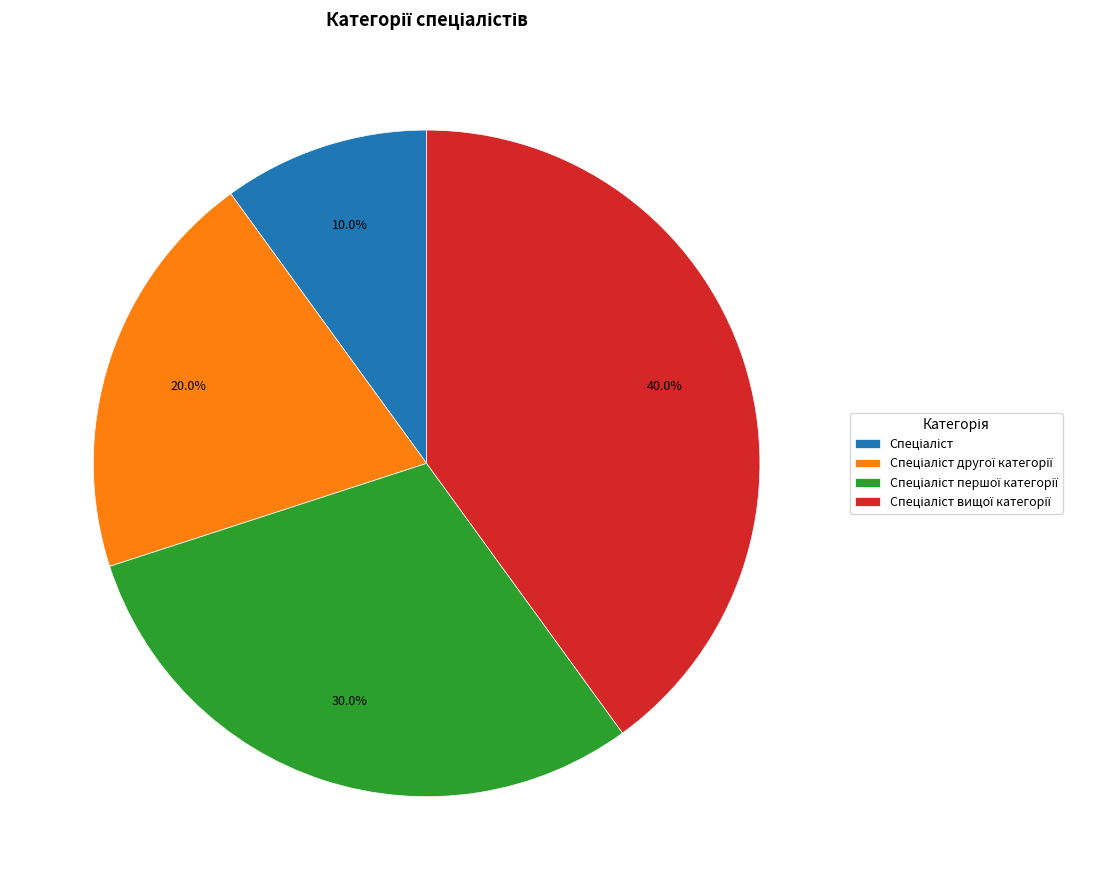

How many slices are in this pie chart?

4